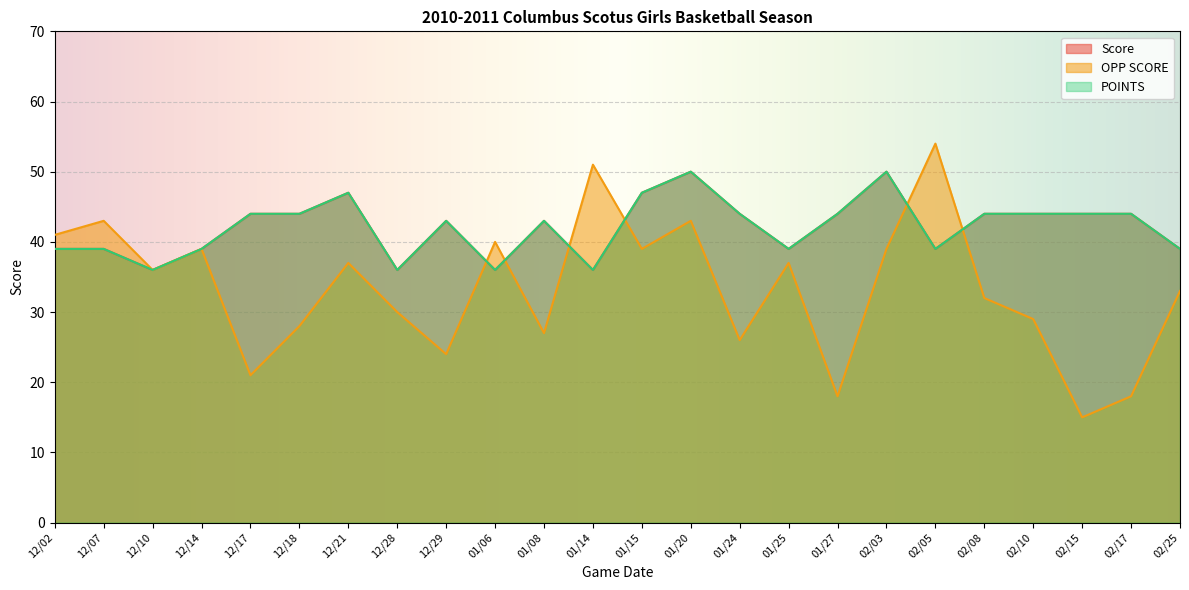

What position from the left is 12/07?

2